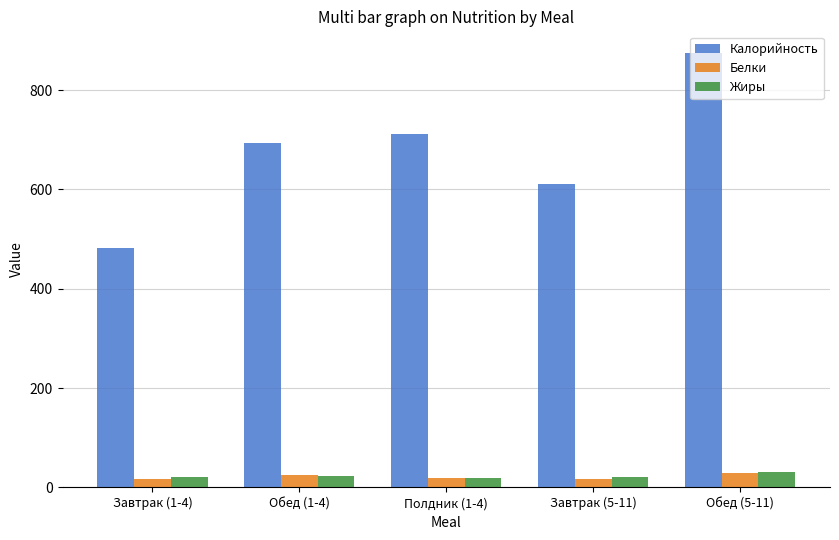

Which series has the widest spread of values?

Калорийность